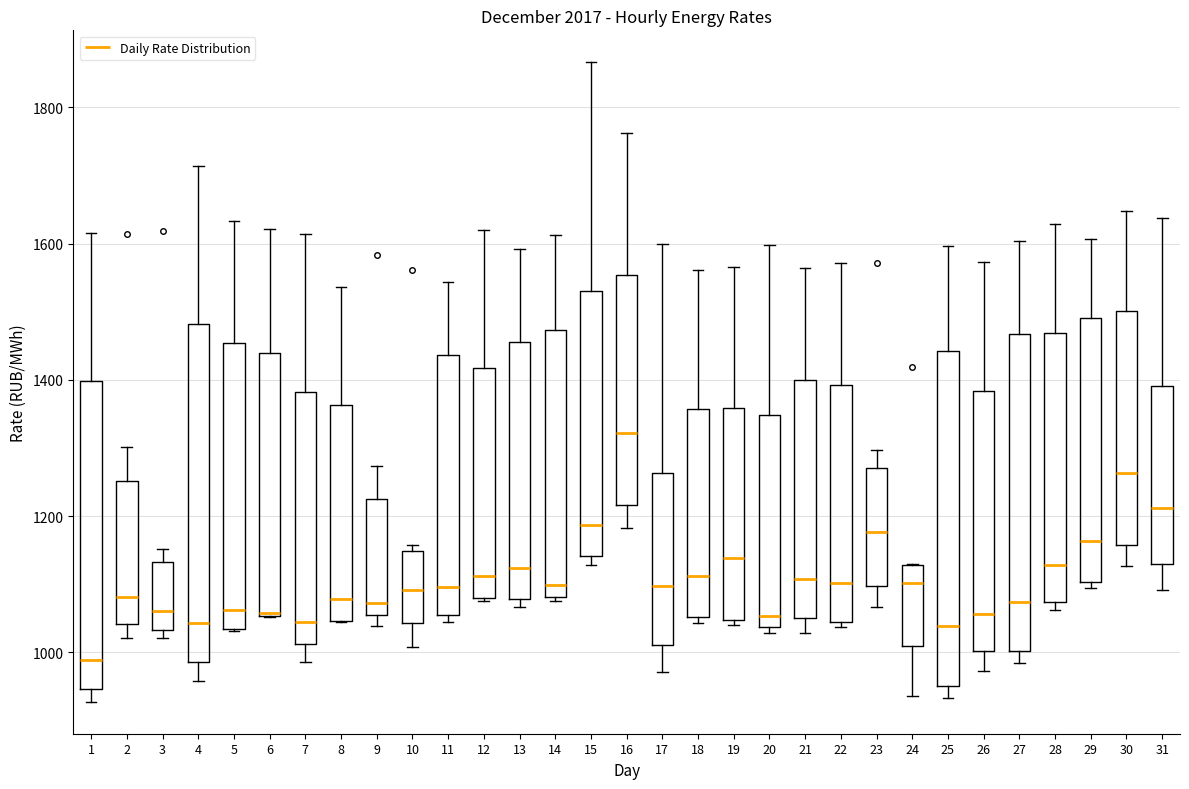

Where does the lower whisker of the box at x = 7 end on the y-axis? The values are not printed on the chart, so give them approximately, as read against the axis.

980